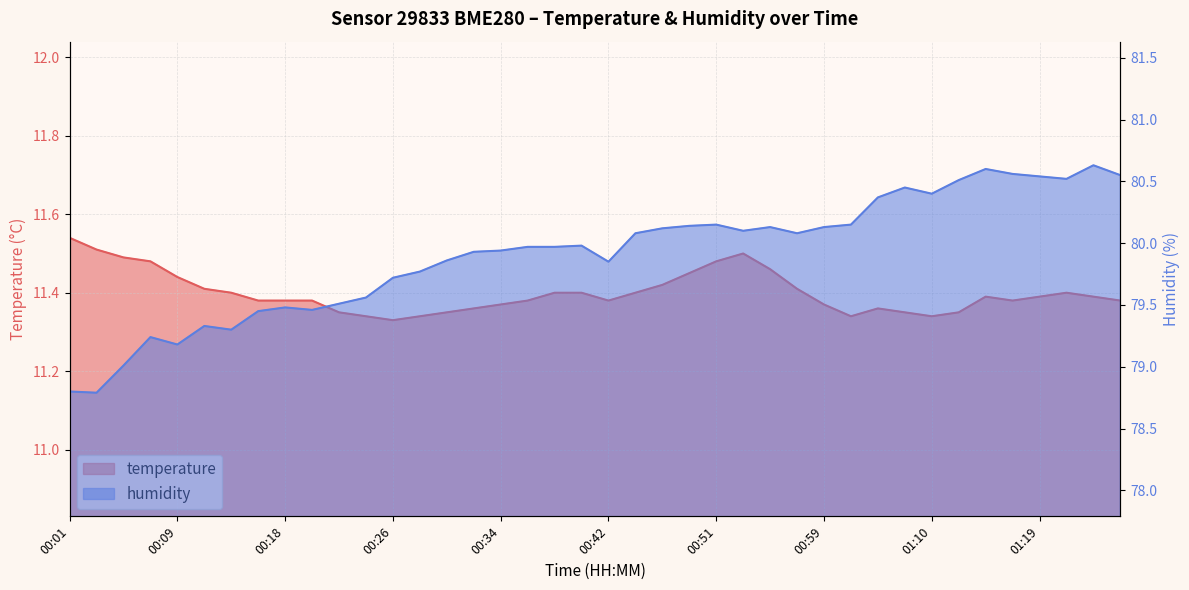

What is the average value of the humidity series?

79.9